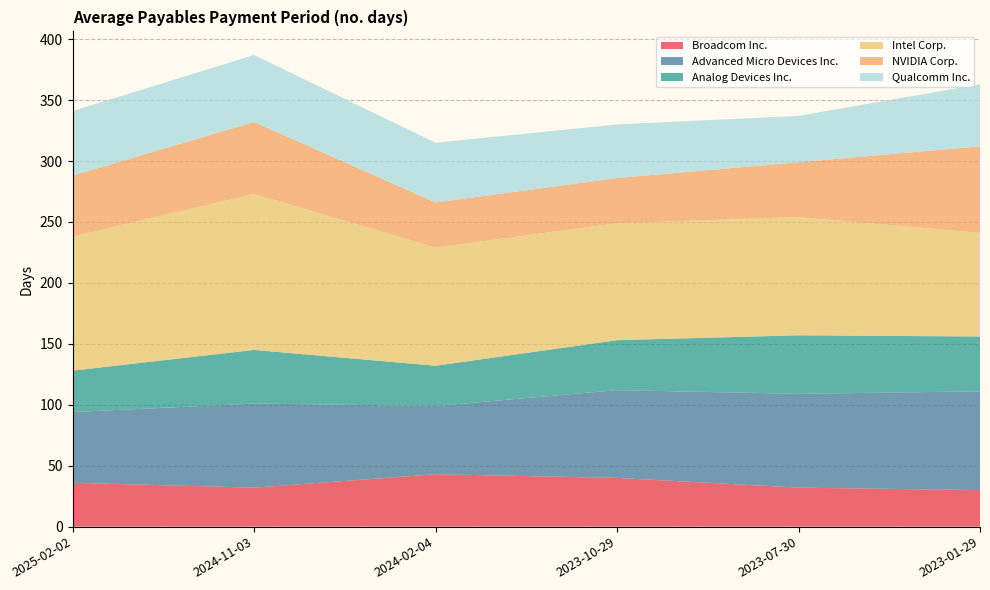

Reading left to right, what are all the values shown in this chart?

Broadcom Inc.: 2025-02-02=36	2024-11-03=32	2024-02-04=43	2023-10-29=40	2023-07-30=32	2023-01-29=30
Advanced Micro Devices Inc.: 2025-02-02=58	2024-11-03=69	2024-02-04=56	2023-10-29=72	2023-07-30=77	2023-01-29=81
Analog Devices Inc.: 2025-02-02=34	2024-11-03=44	2024-02-04=33	2023-10-29=41	2023-07-30=48	2023-01-29=45
Intel Corp.: 2025-02-02=110	2024-11-03=128	2024-02-04=97	2023-10-29=96	2023-07-30=97	2023-01-29=85
NVIDIA Corp.: 2025-02-02=50	2024-11-03=59	2024-02-04=37	2023-10-29=37	2023-07-30=45	2023-01-29=71
Qualcomm Inc.: 2025-02-02=53	2024-11-03=55	2024-02-04=49	2023-10-29=44	2023-07-30=38	2023-01-29=51